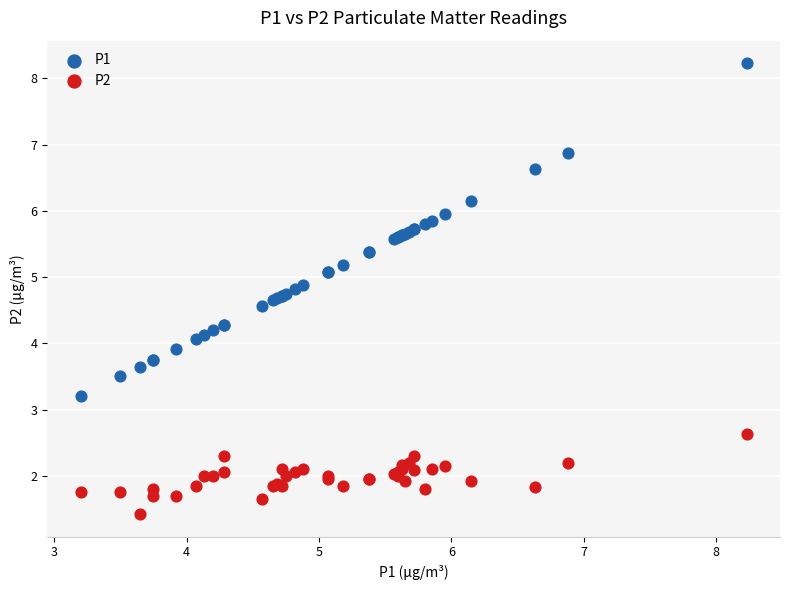

Which series reaches the minimum Y coordinate?

P2